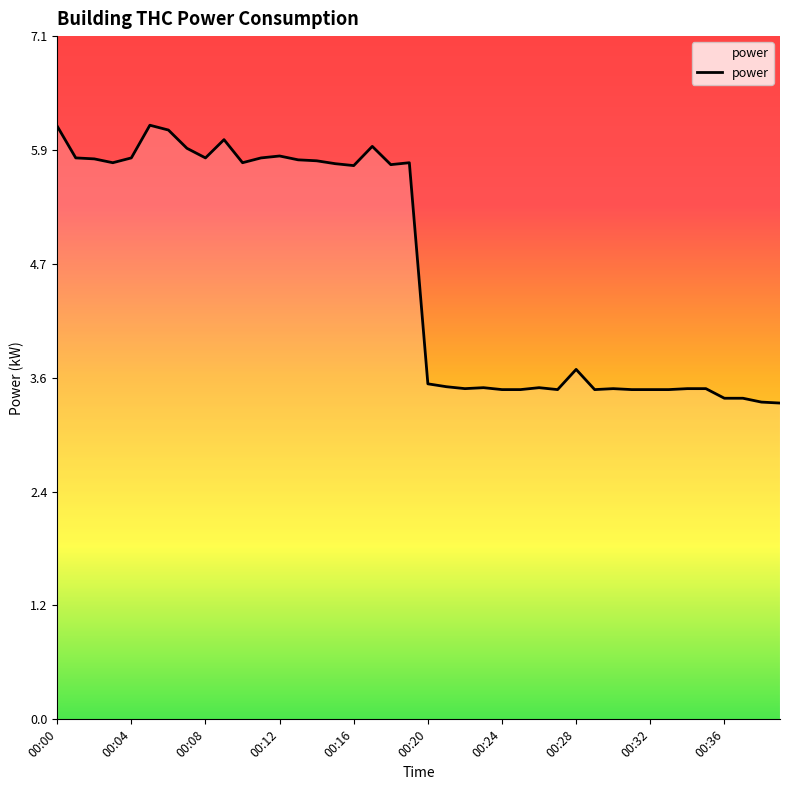

What is the difference between the maximum and minimum values?

2.9